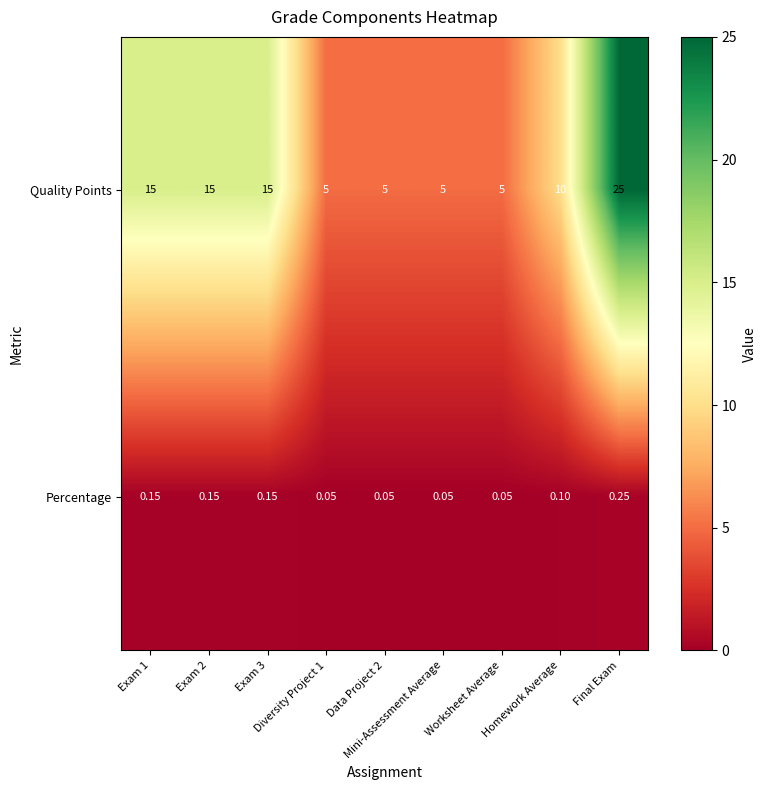

Which series has the largest total across all categories?

Quality Points